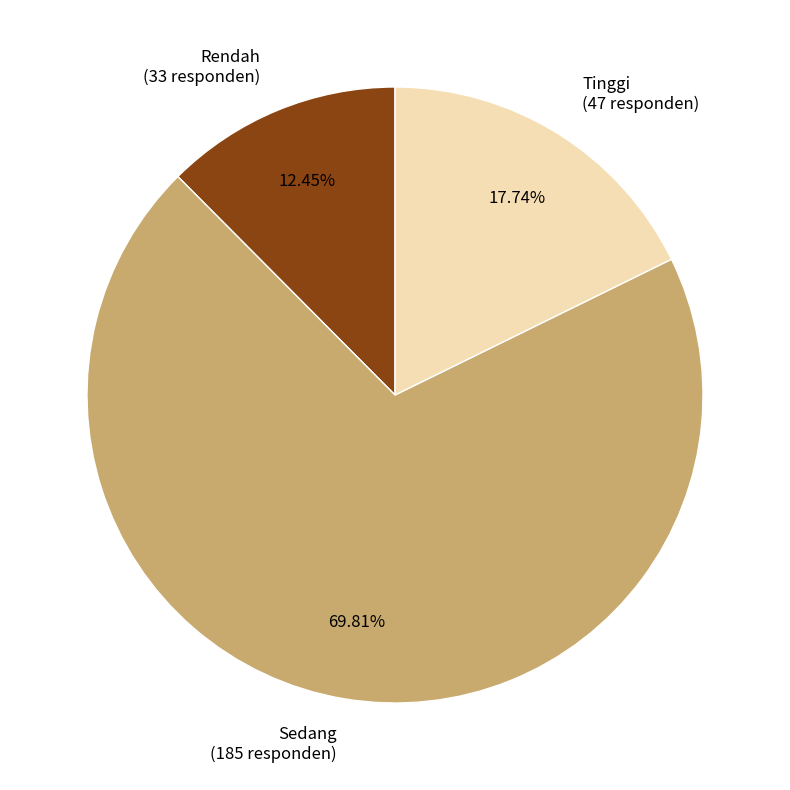

How much of the chart is everything except Sedang?

30.2%